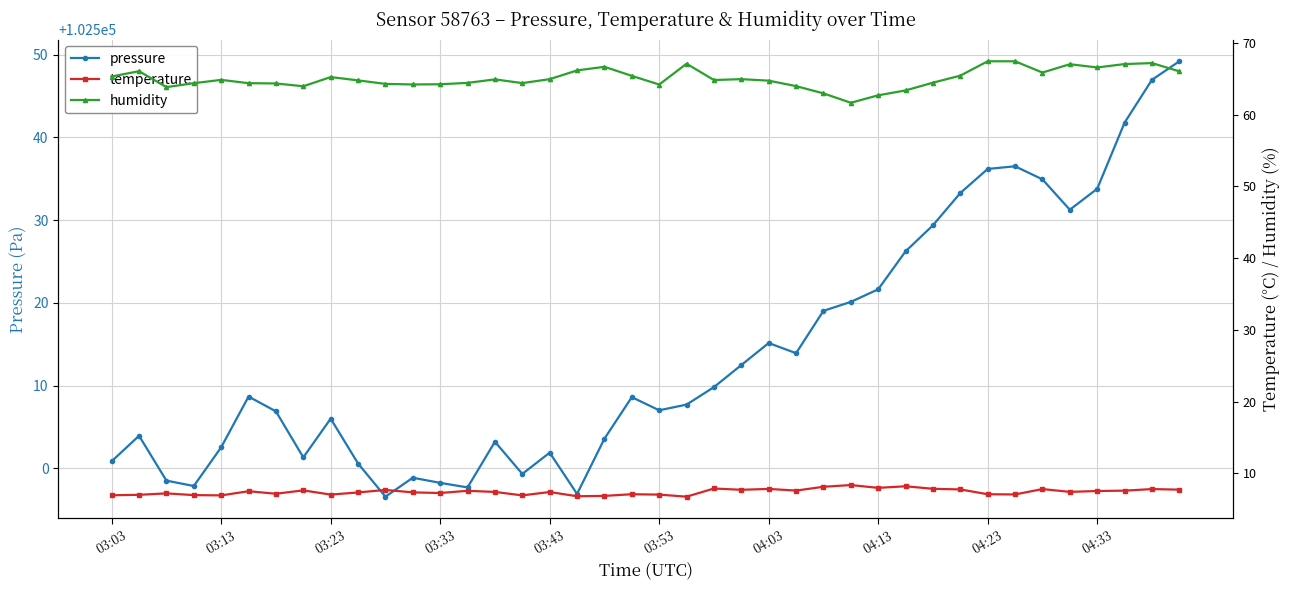

What is the lowest value of the humidity series?

61.6